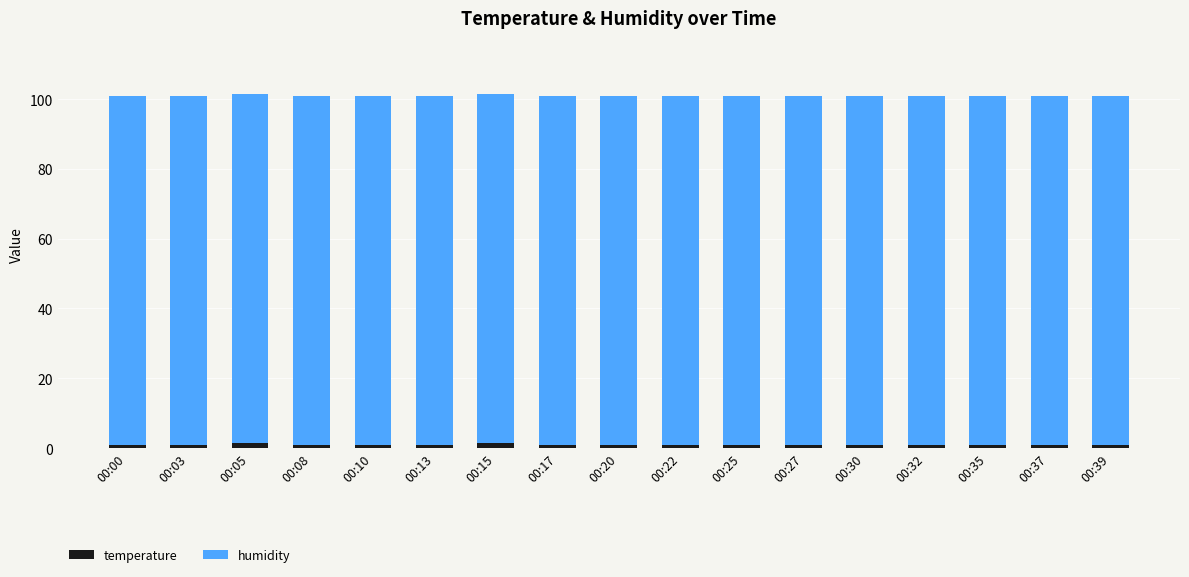

The temperature series shows 1.0 at 00:08. True or false?

True